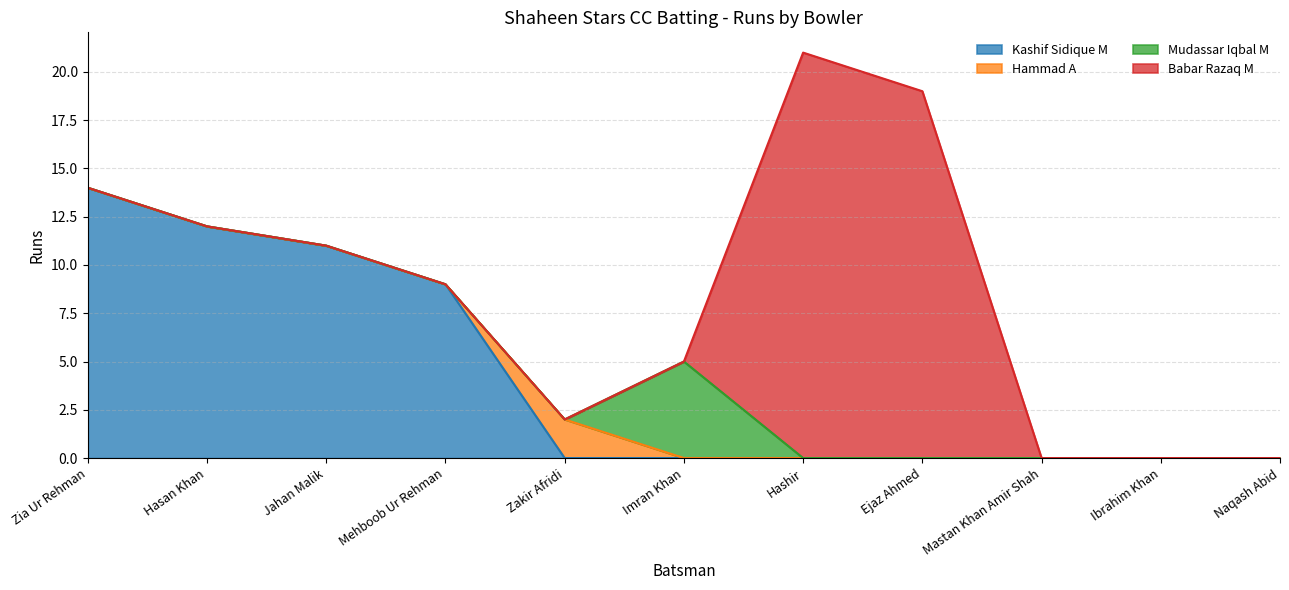

Rank the series by their maximum value, from lowest to highest.

Hammad A, Mudassar Iqbal M, Kashif Sidique M, Babar Razaq M